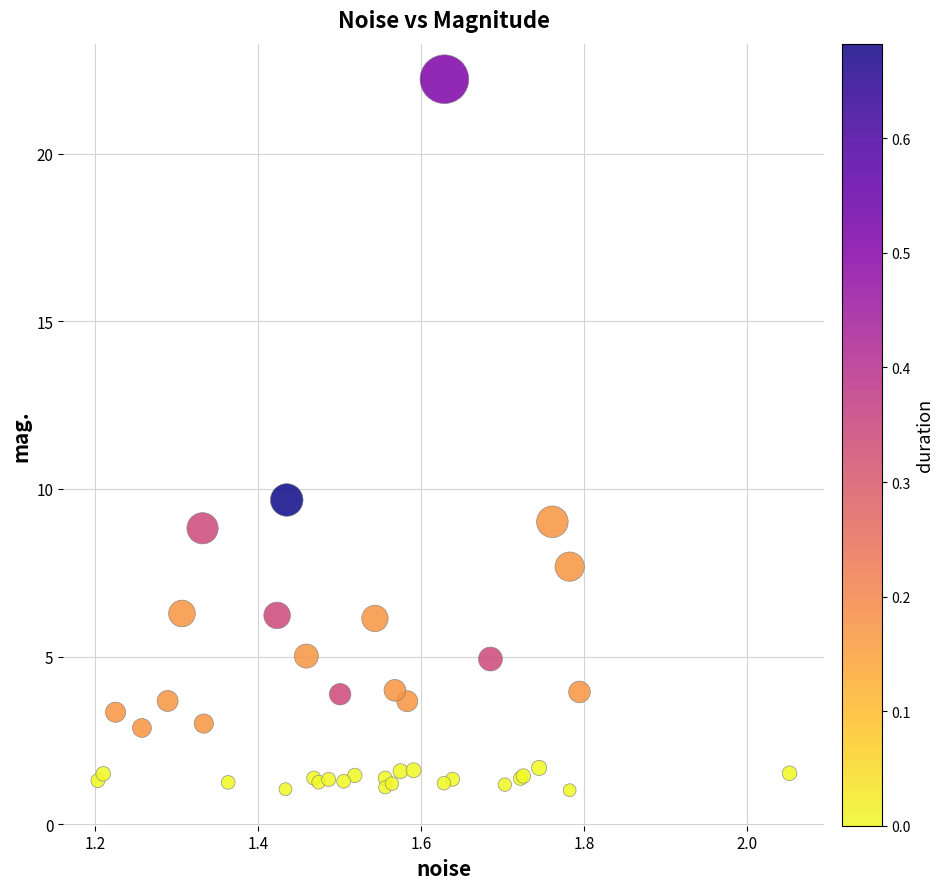

What Y value in the scatter plot is closest to 11?

9.7